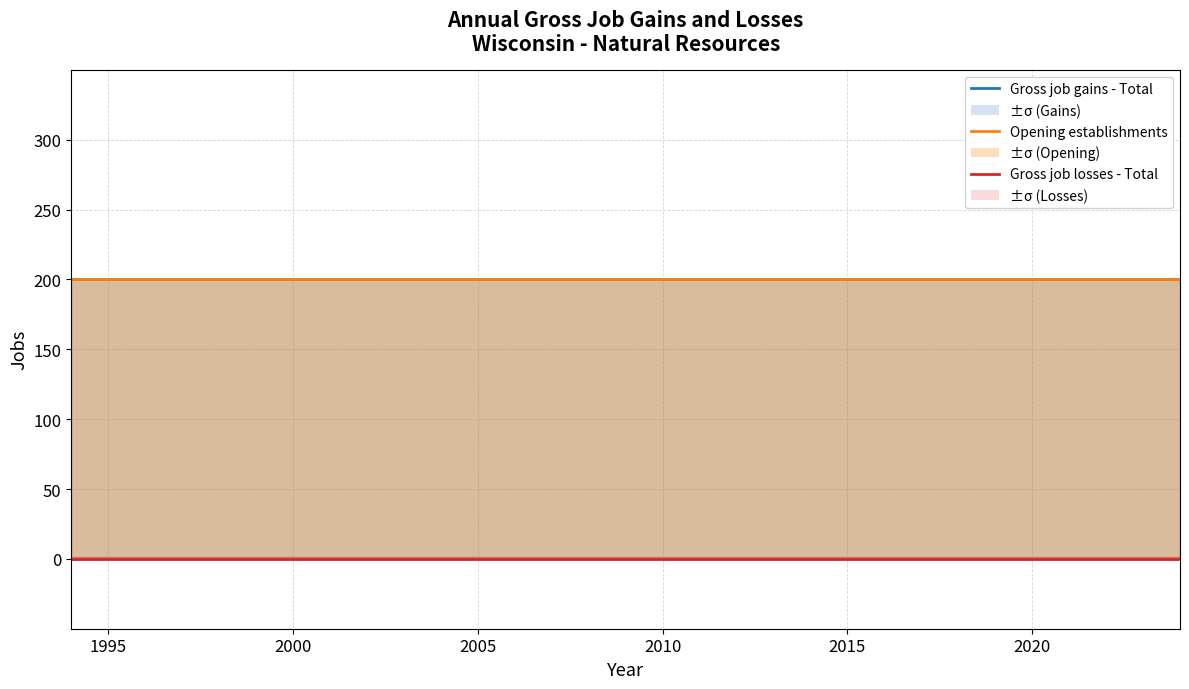

True or false: Gross job gains - Total and Gross job losses - Total cross at least once.

False